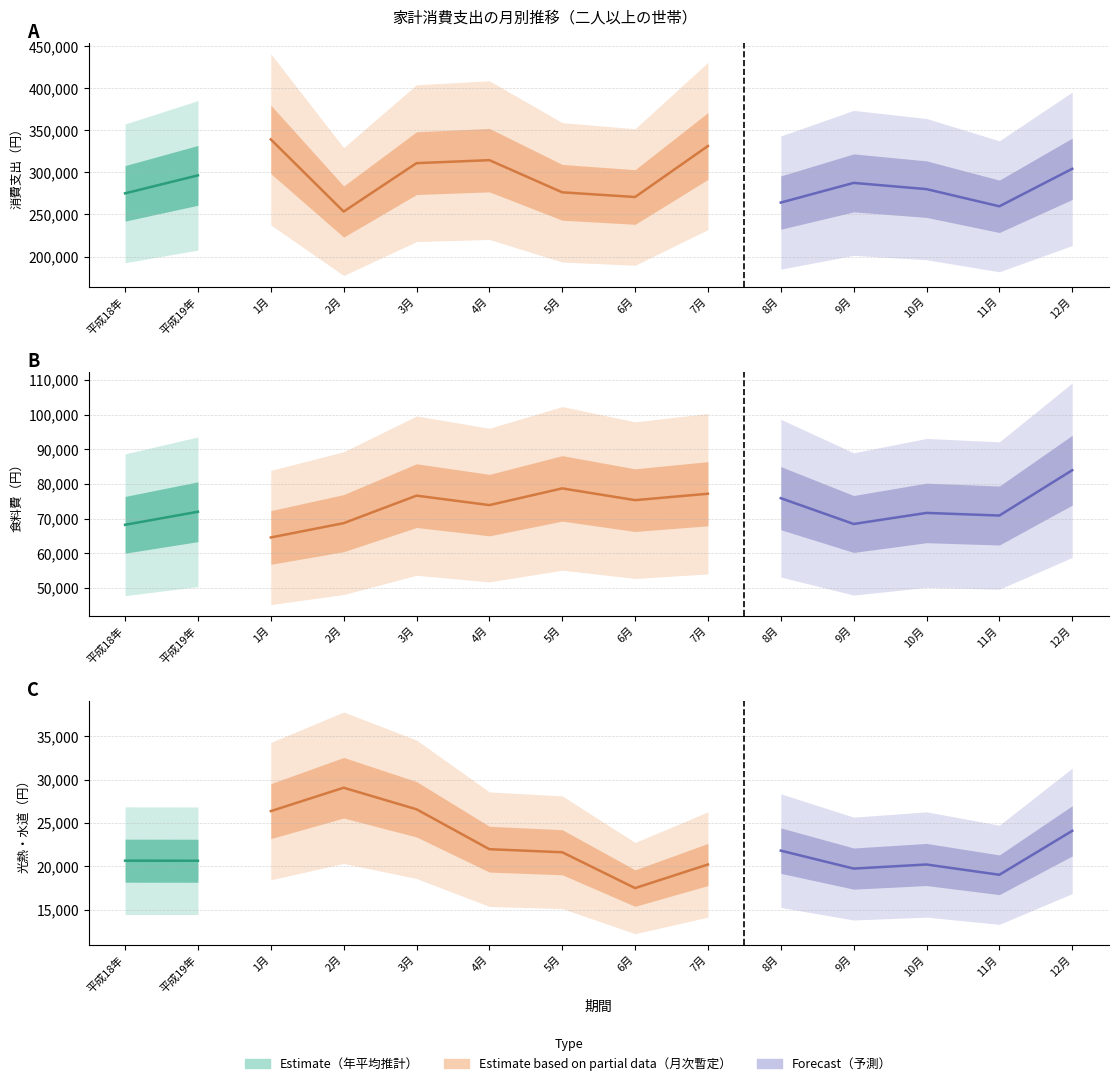

Which series has the largest total across all categories?

消費支出